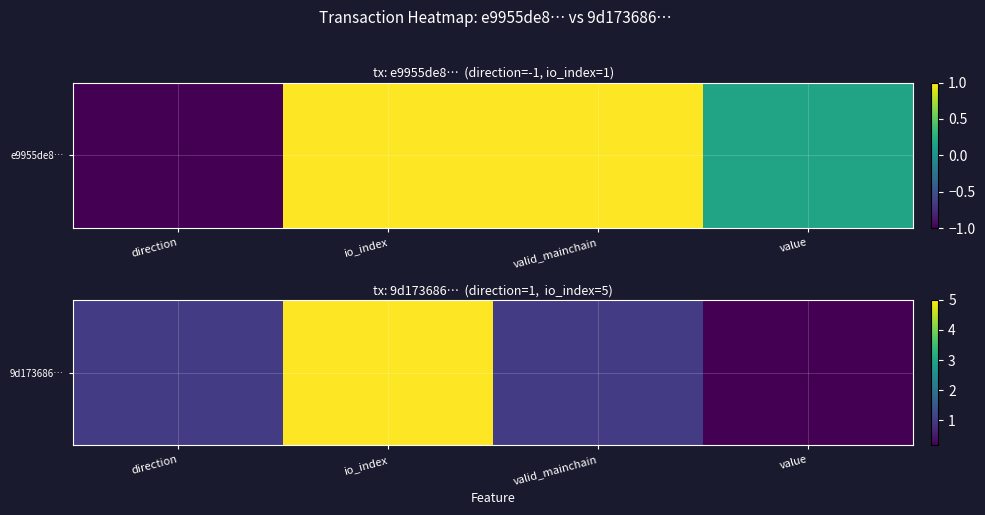

How many values are between 1 and 5?

3